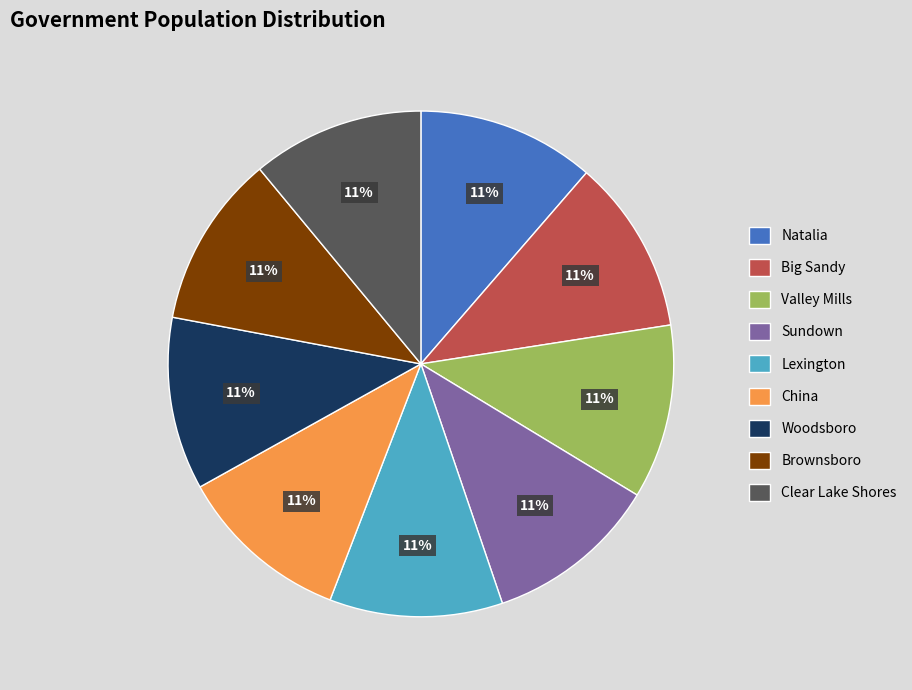

Does any single category account for the majority?

No